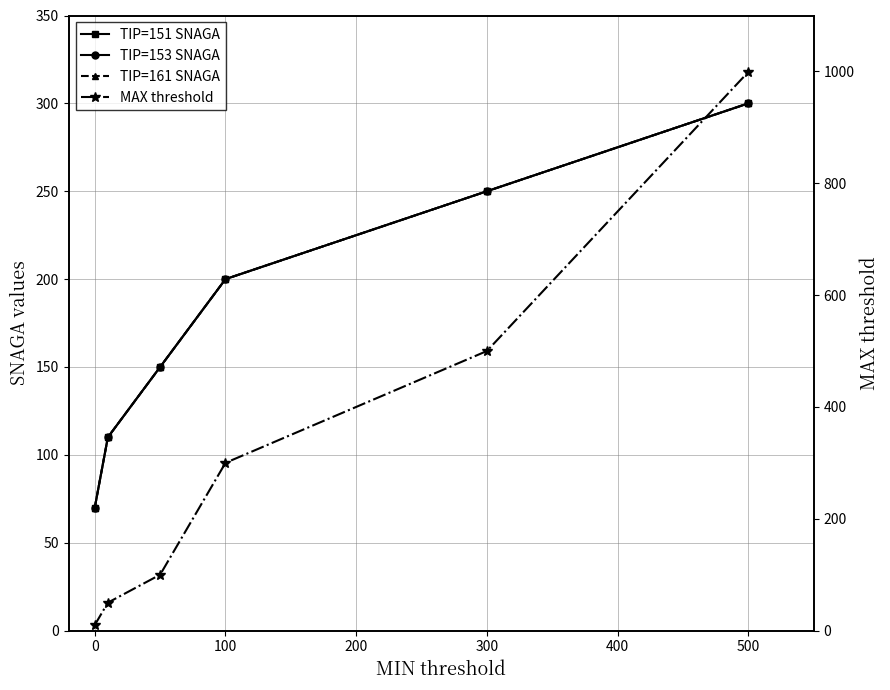

Which series has the largest total across all categories?

MAX threshold